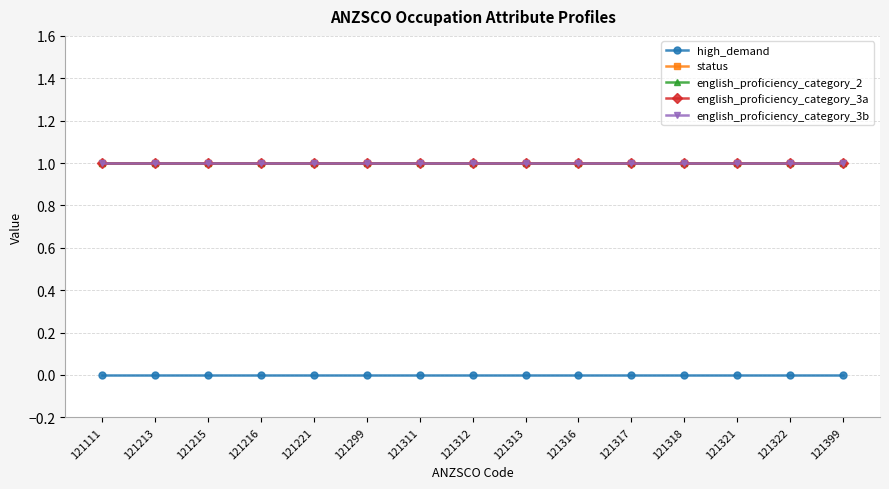

At 121111, list the series in order from smallest to largest.

high_demand, status, english_proficiency_category_2, english_proficiency_category_3a, english_proficiency_category_3b